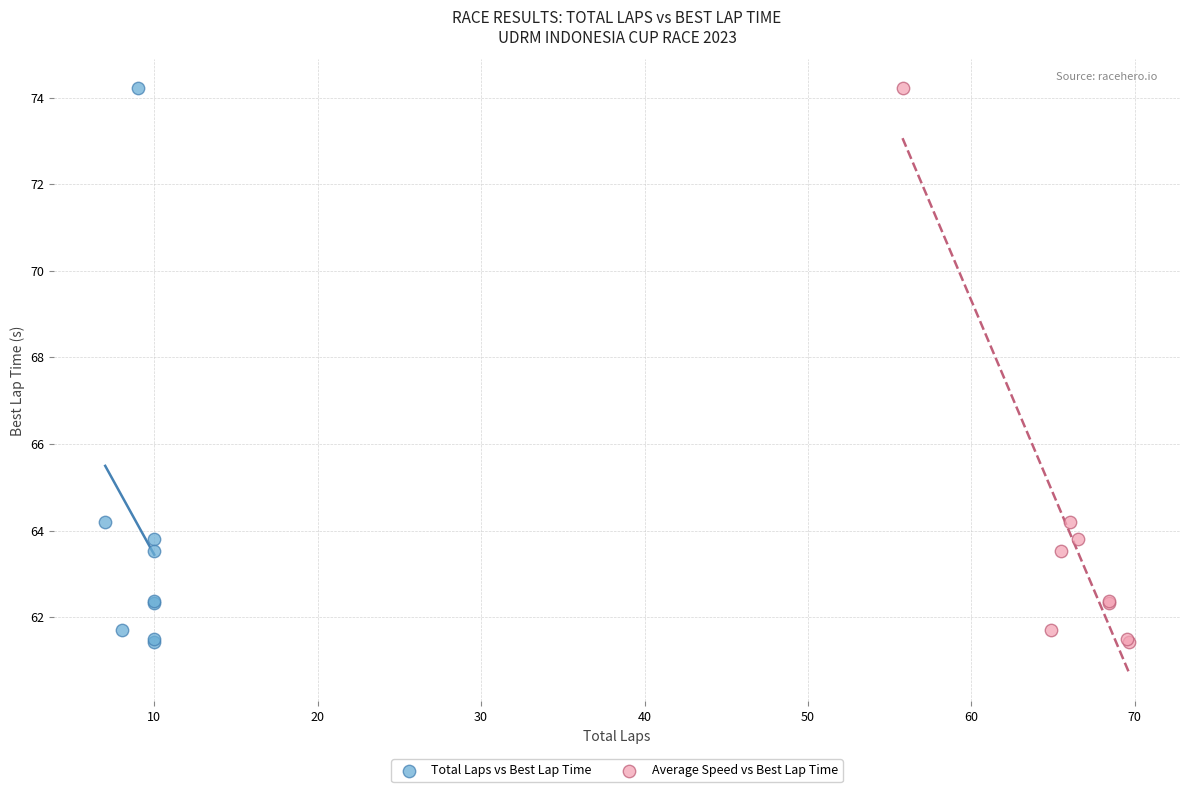

What are all the series names shown in the legend?

Total Laps vs Best Lap Time, Average Speed vs Best Lap Time